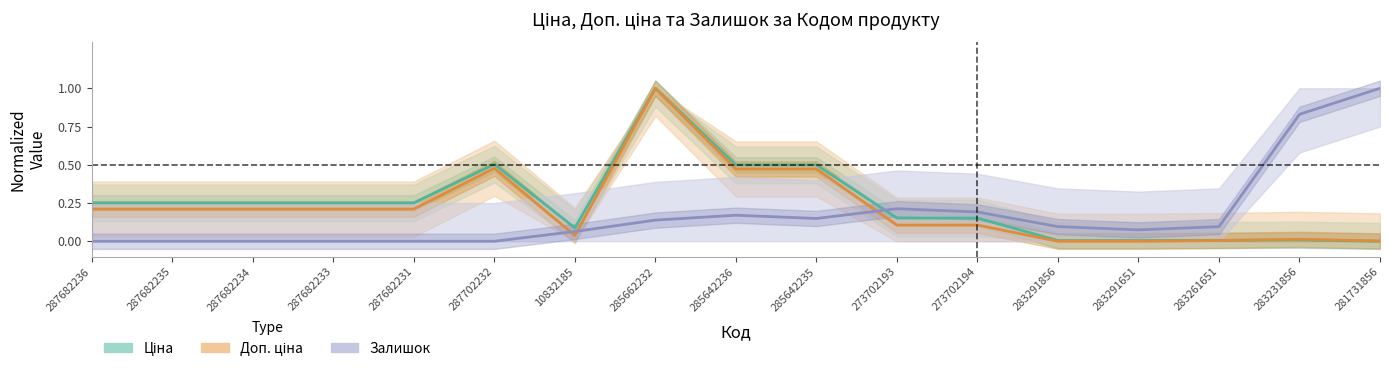

Reading left to right, extract all data points from this chart.

Ціна: 0.3	0.3	0.3	0.3	0.3	0.5	0.1	1.0	0.5	0.5	0.2	0.2	0.0	0.0	0.0	0.0	0.0
Доп. ціна: 0.2	0.2	0.2	0.2	0.2	0.5	0.0	1.0	0.5	0.5	0.1	0.1	0.0	0.0	0.0	0.0	0.0
Залишок: 0.0	0.0	0.0	0.0	0.0	0.0	0.1	0.1	0.2	0.1	0.2	0.2	0.1	0.1	0.1	0.8	1.0